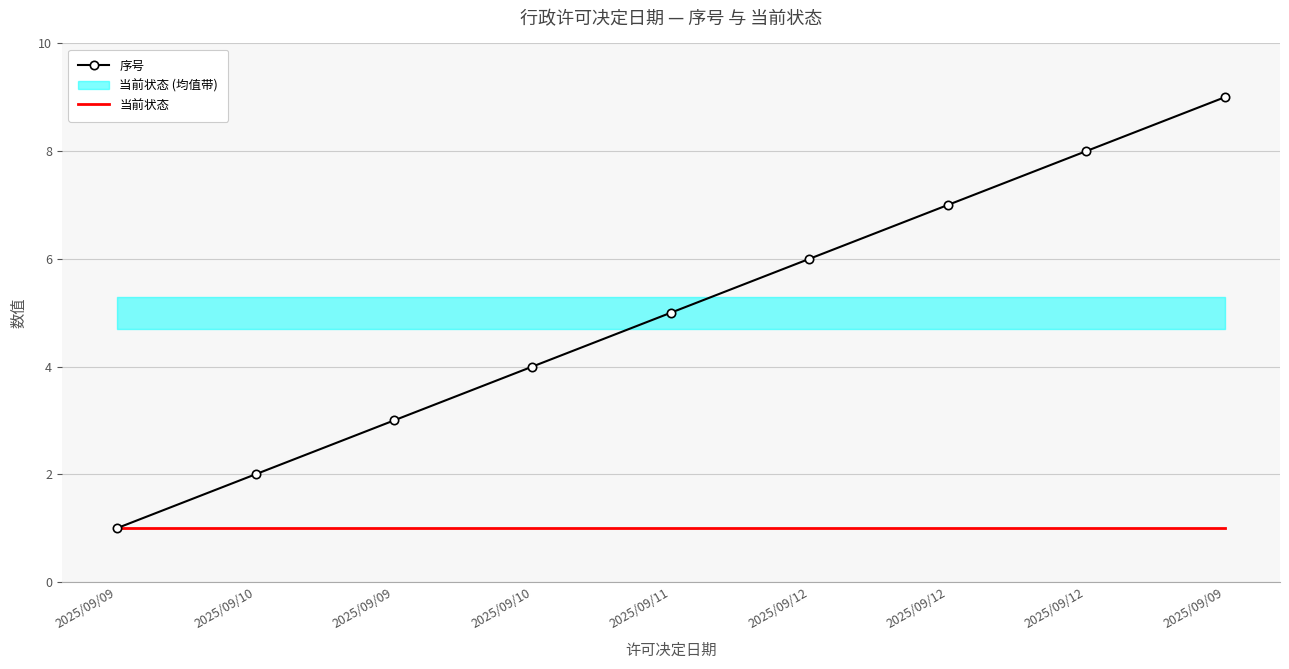

How many lines are shown in the chart?

2